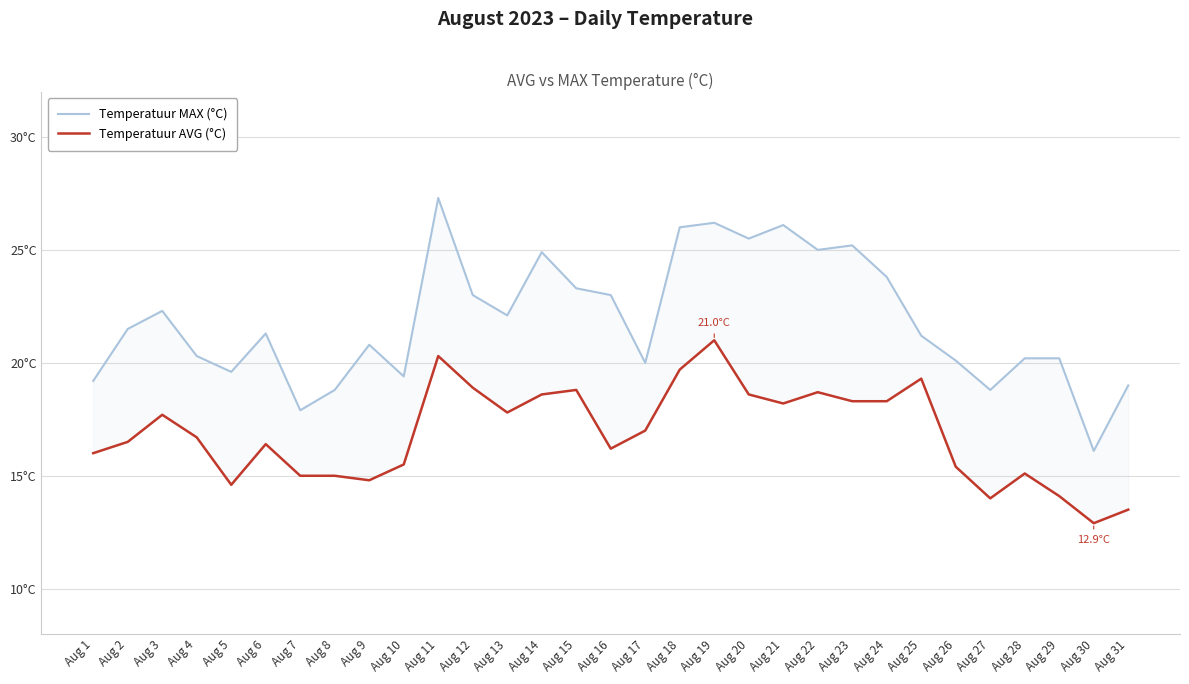

Reading right to left, what are all the values shown in this chart?

Temperatuur MAX (°C): 19.0	16.1	20.2	20.2	18.8	20.1	21.2	23.8	25.2	25.0	26.1	25.5	26.2	26.0	20.0	23.0	23.3	24.9	22.1	23.0	27.3	19.4	20.8	18.8	17.9	21.3	19.6	20.3	22.3	21.5	19.2
Temperatuur AVG (°C): 13.5	12.9	14.1	15.1	14.0	15.4	19.3	18.3	18.3	18.7	18.2	18.6	21.0	19.7	17.0	16.2	18.8	18.6	17.8	18.9	20.3	15.5	14.8	15.0	15.0	16.4	14.6	16.7	17.7	16.5	16.0